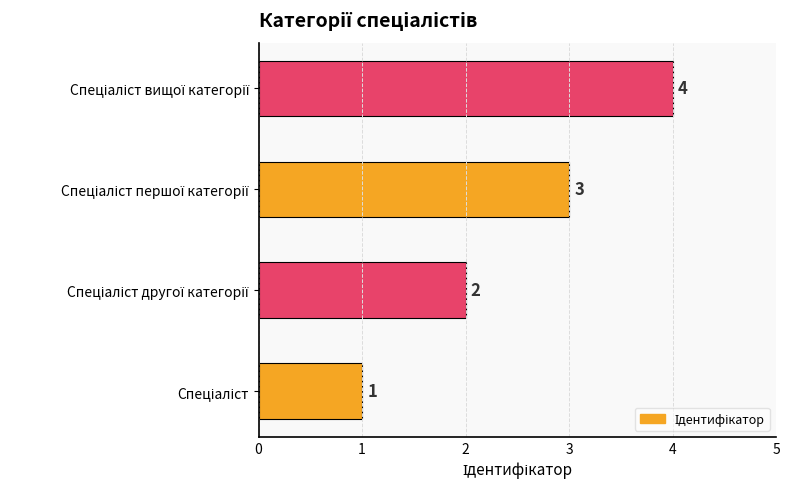

What is the greatest value displayed?

4